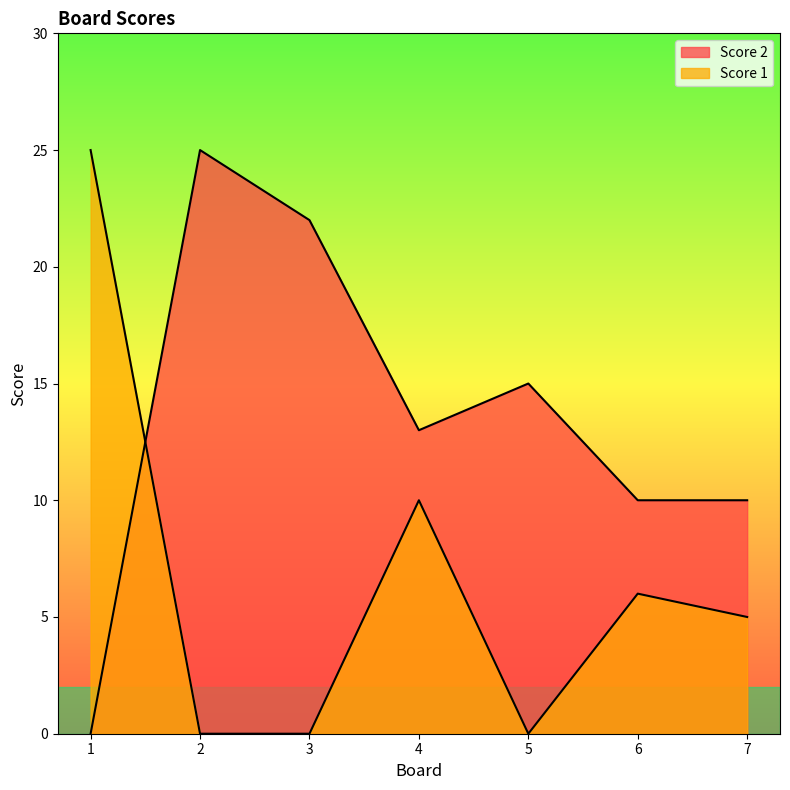

Which series has the largest total across all categories?

Score 2